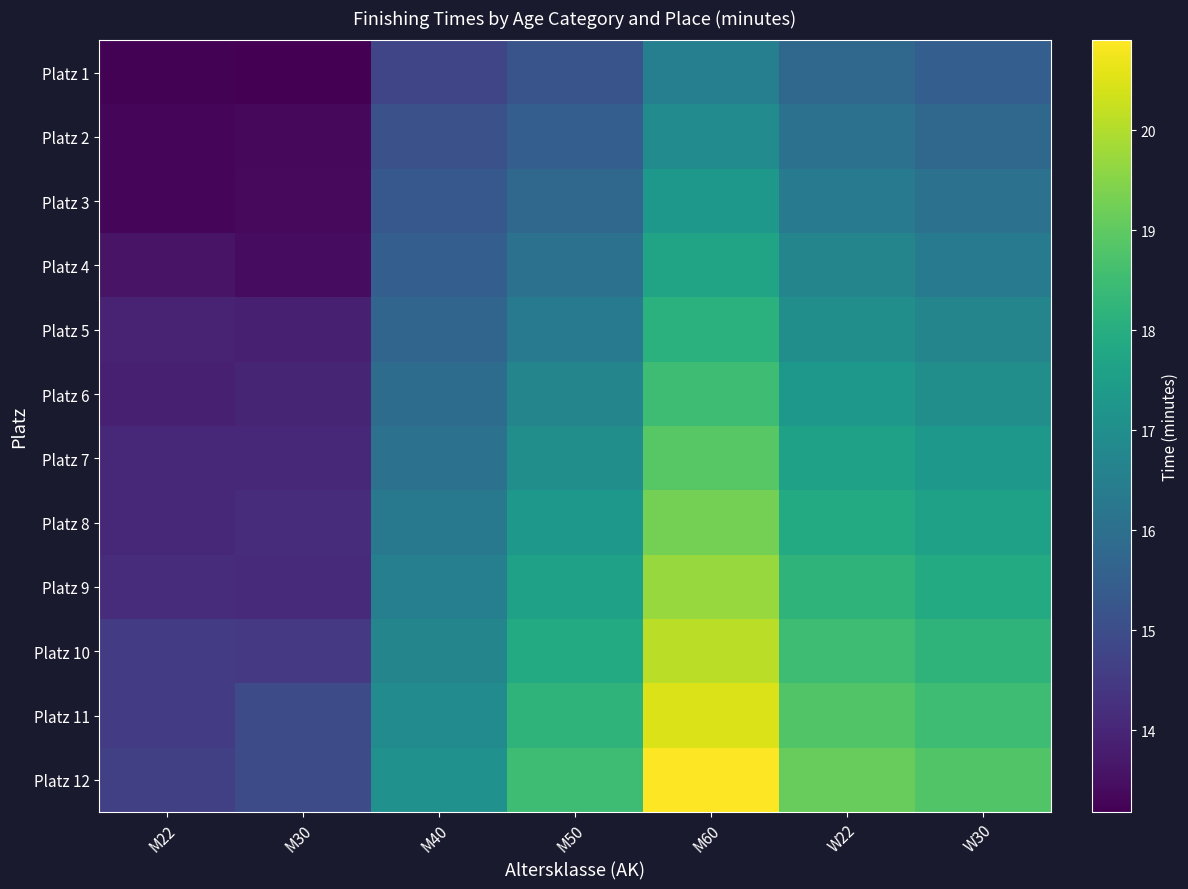

Rank the series at M50 from lowest to highest value.

Platz 1, Platz 2, Platz 3, Platz 4, Platz 5, Platz 6, Platz 7, Platz 8, Platz 9, Platz 10, Platz 11, Platz 12